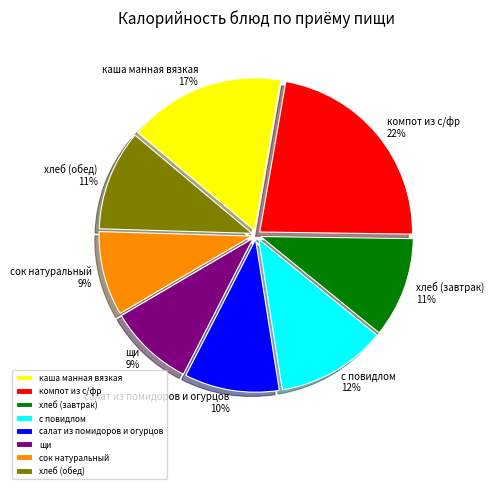

Do каша манная вязкая 17% and сок натуральный 9% together represent more than half of the pie?

No